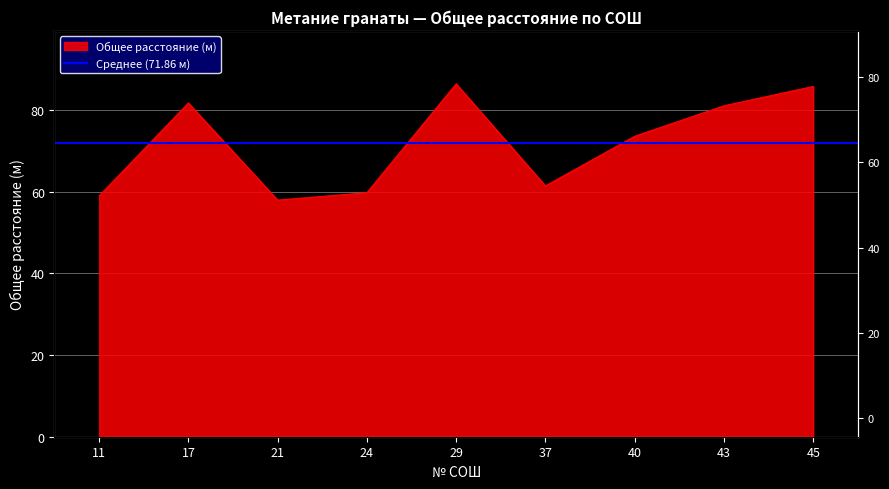

Does the chart have visible grid lines?

Yes